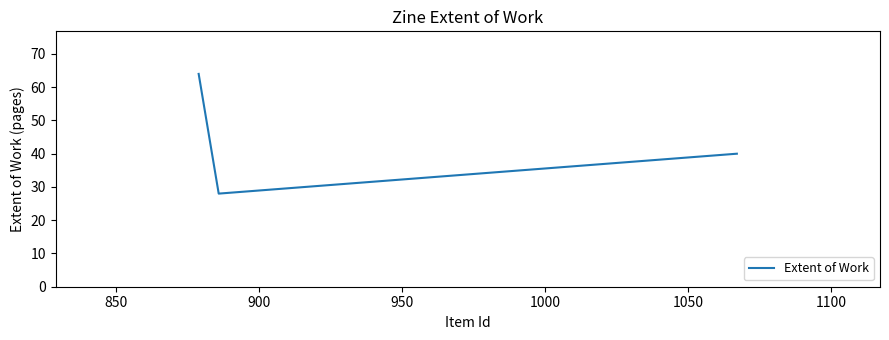

The chart shows a value of 37 at 850. True or false?

False